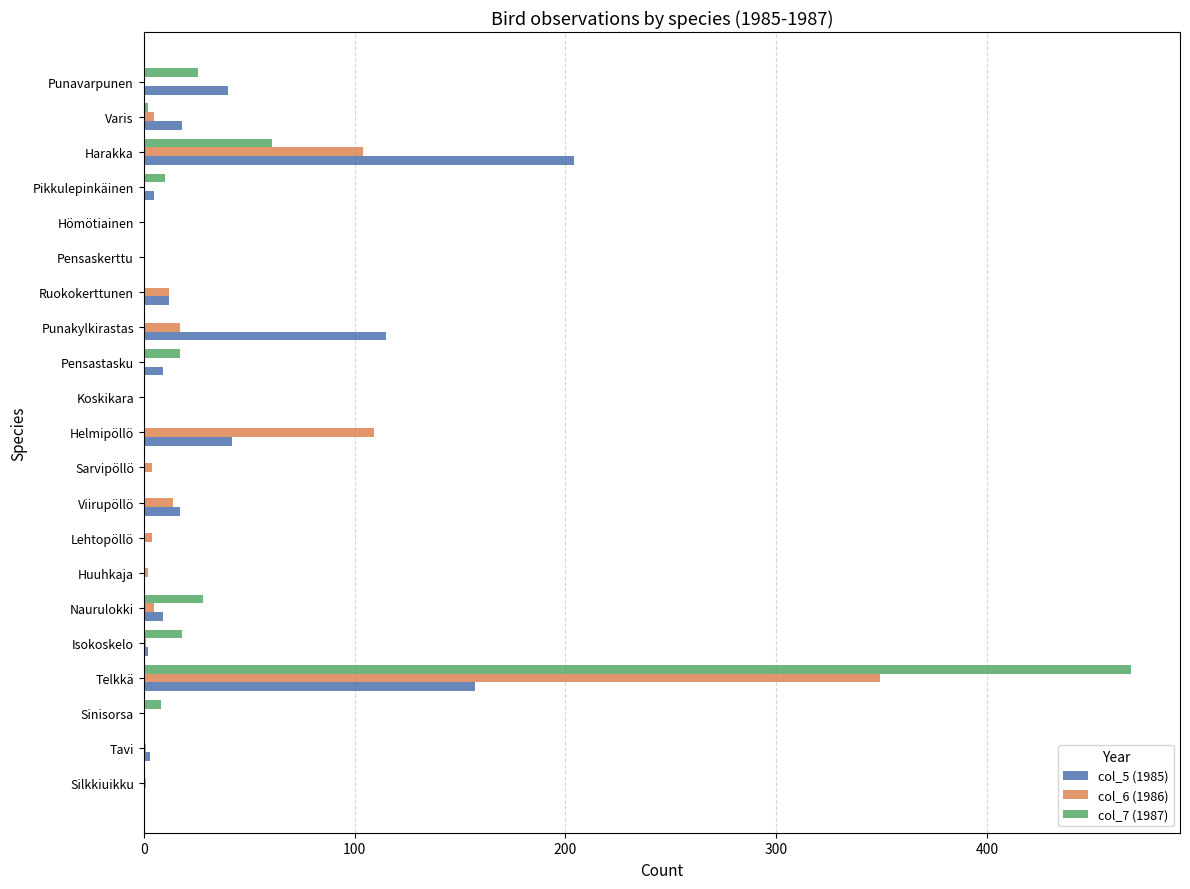

At which label does col_6 (1986) reach its peak?

Telkkä